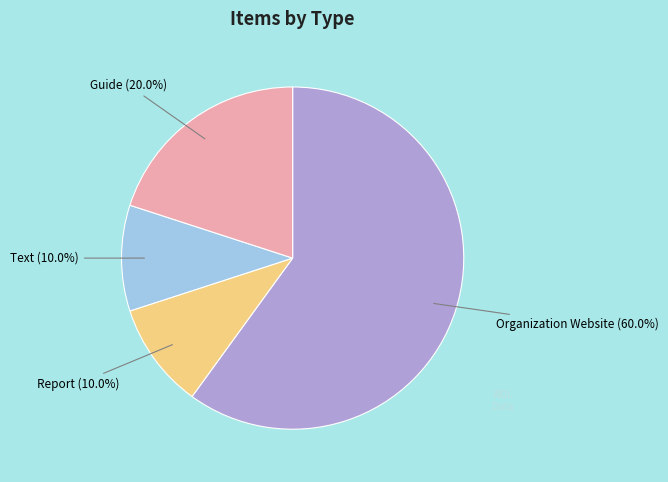

What is the ratio of the value at Report to the value at Guide?

0.5